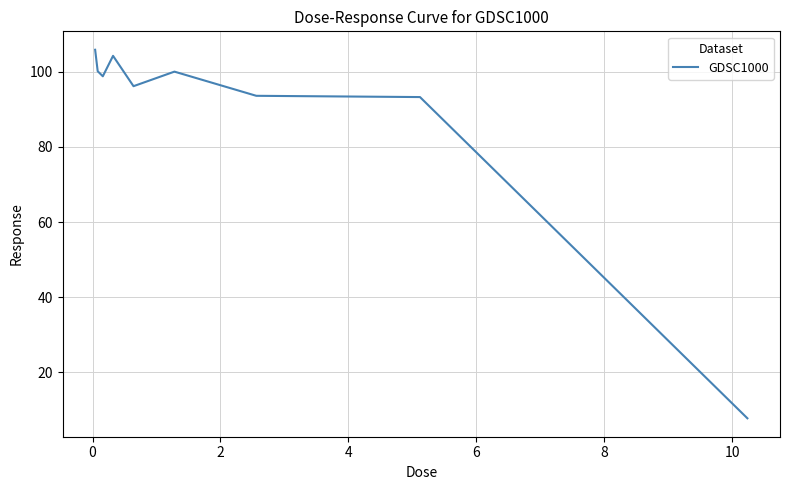

What is the maximum value shown in the chart?

105.9